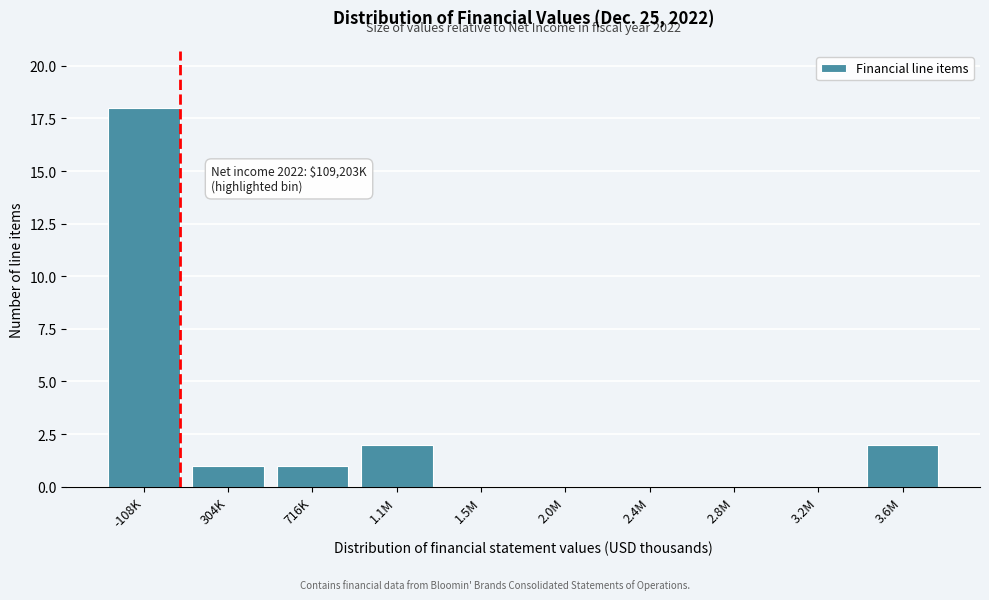

Reading left to right, extract all data points from this chart.

-108K=18	304K=1	716K=1	1.1M=2	1.5M=0	2.0M=0	2.4M=0	2.8M=0	3.2M=0	3.6M=2